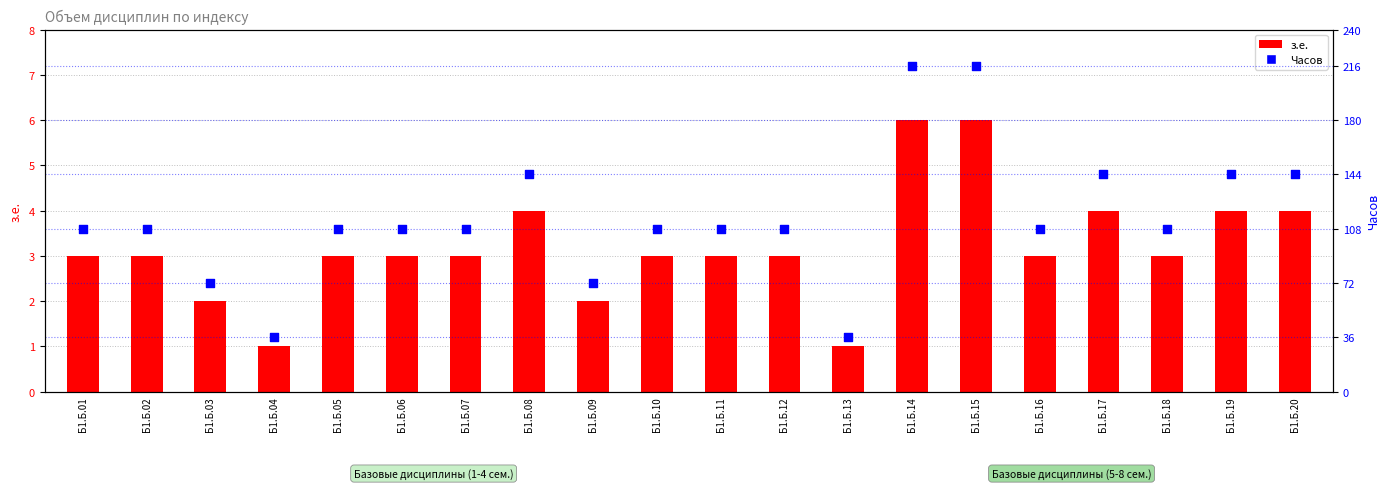

Which series reaches the maximum Y coordinate?

Часов